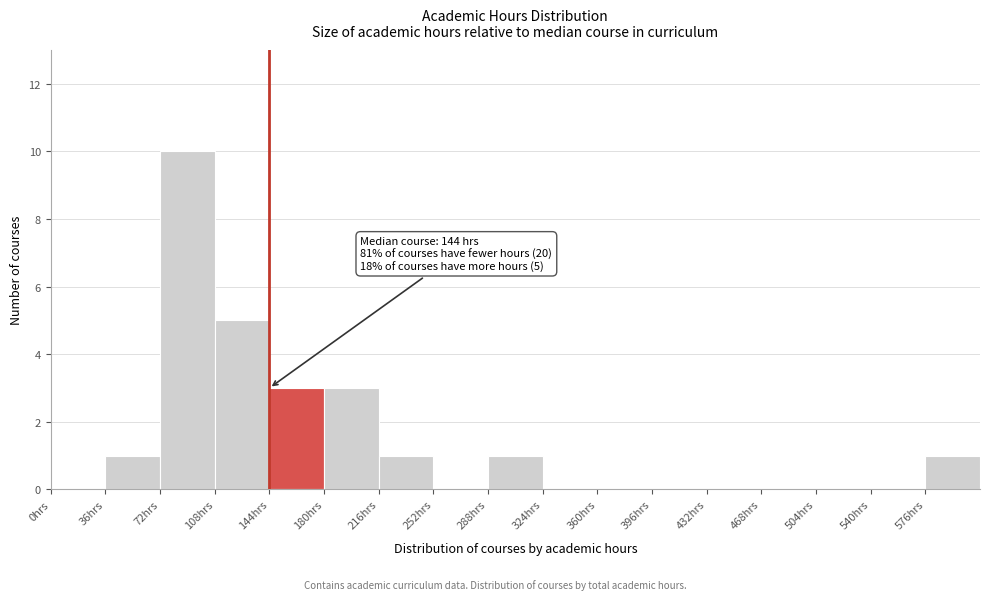

Which range on the x-axis has the tallest bar?

72 to 108